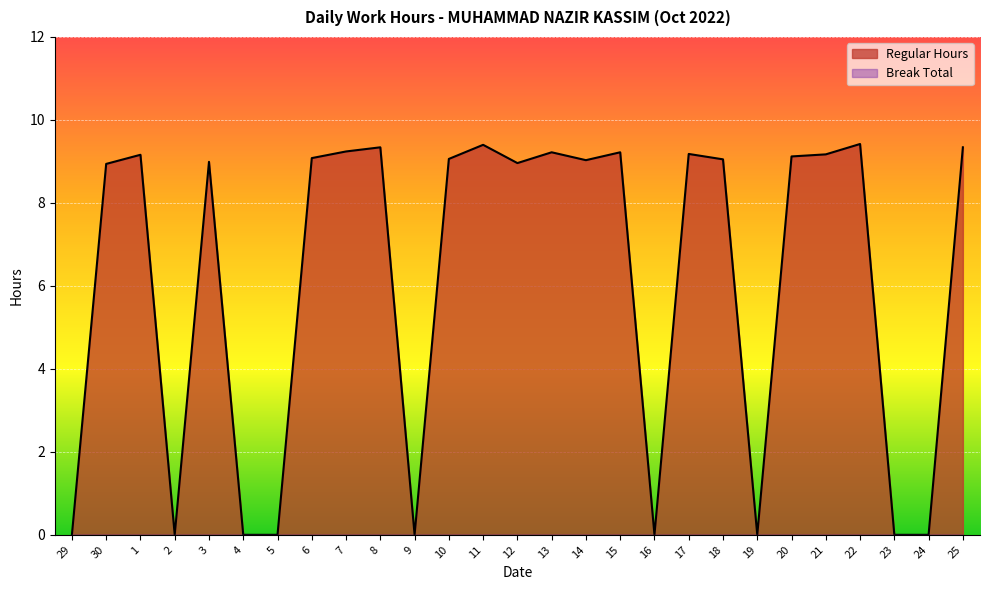

Reading right to left, extract all data points from this chart.

9.3	0.0	0.0	9.4	9.2	9.1	0.0	9.1	9.2	0.0	9.2	9.0	9.2	9.0	9.4	9.1	0.0	9.3	9.2	9.1	0.0	0.0	9.0	0.0	9.2	8.9	0.0